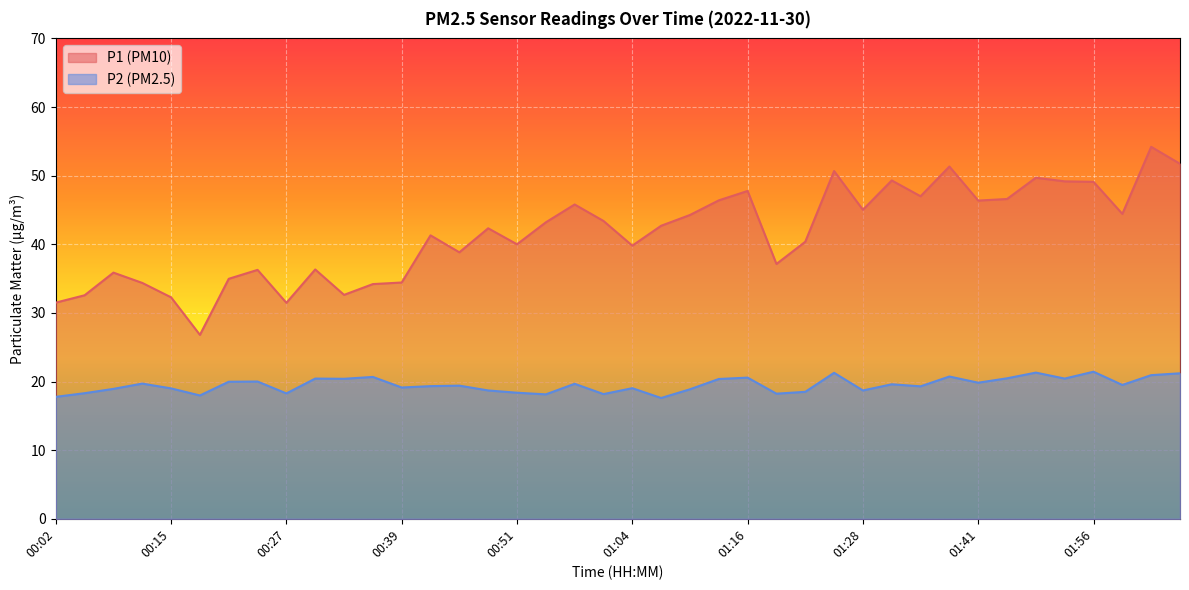

What position from the left is 00:33?

11